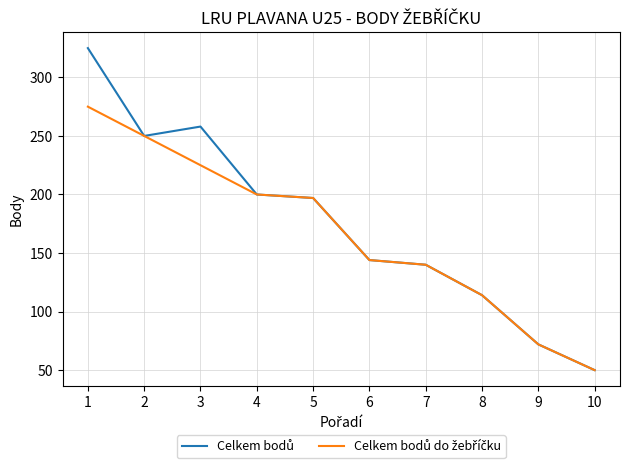

What is the minimum value shown in the chart?

50